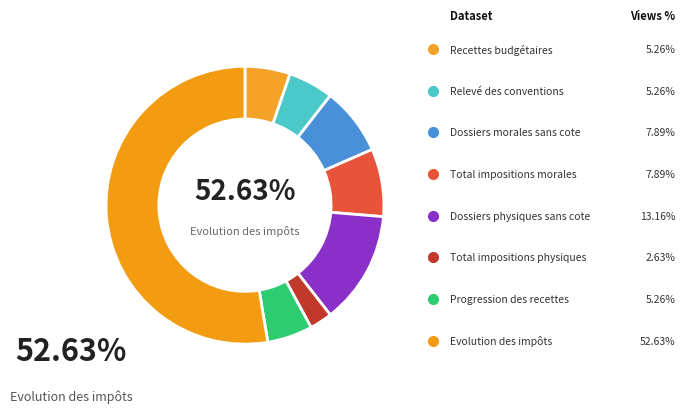

What is the change in value from Recettes budgétaires to Dossiers morales sans cote?

+1